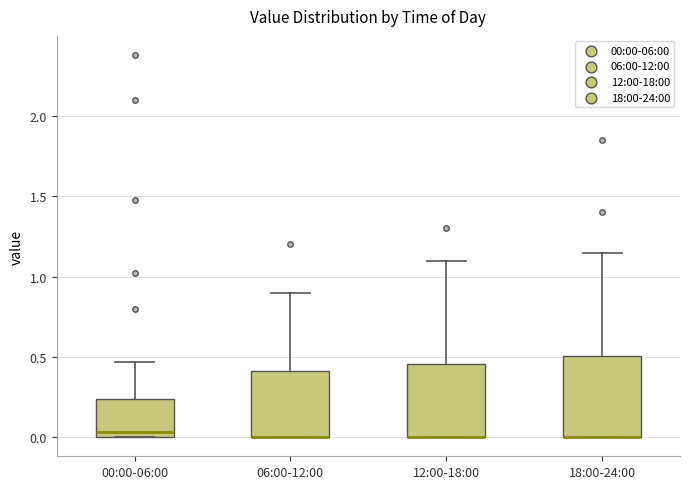

Reading left to right, transcribe this box plot: for each box, give where its median line is, the range the box spans, and where its two whiskers end, as read against the y-axis. The values are not printed on the chart, so give them approximately, as read against the axis.

00:00-06:00: median 0.05, box 0.00 to 0.25, whiskers 0.00 to 0.45
06:00-12:00: median 0.00 (drawn on the box's lower edge), box 0.00 to 0.40, whiskers 0.00 to 0.90
12:00-18:00: median 0.00 (drawn on the box's lower edge), box 0.00 to 0.45, whiskers 0.00 to 1.10
18:00-24:00: median 0.00 (drawn on the box's lower edge), box 0.00 to 0.50, whiskers 0.00 to 1.15